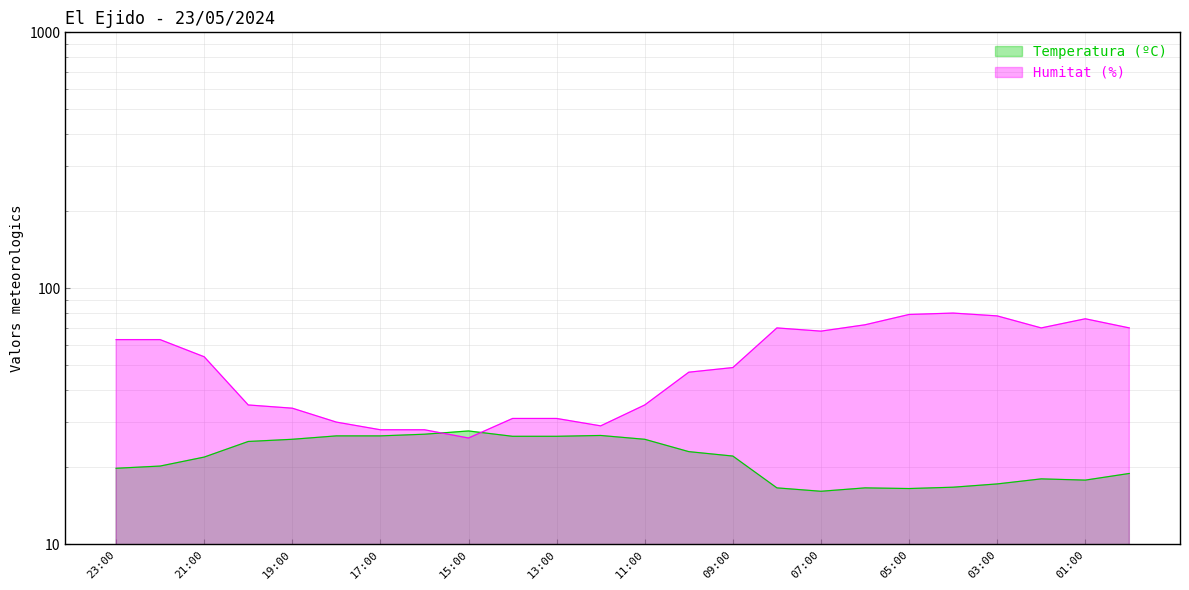

Between 17:00 and 01:00, which is larger?

17:00